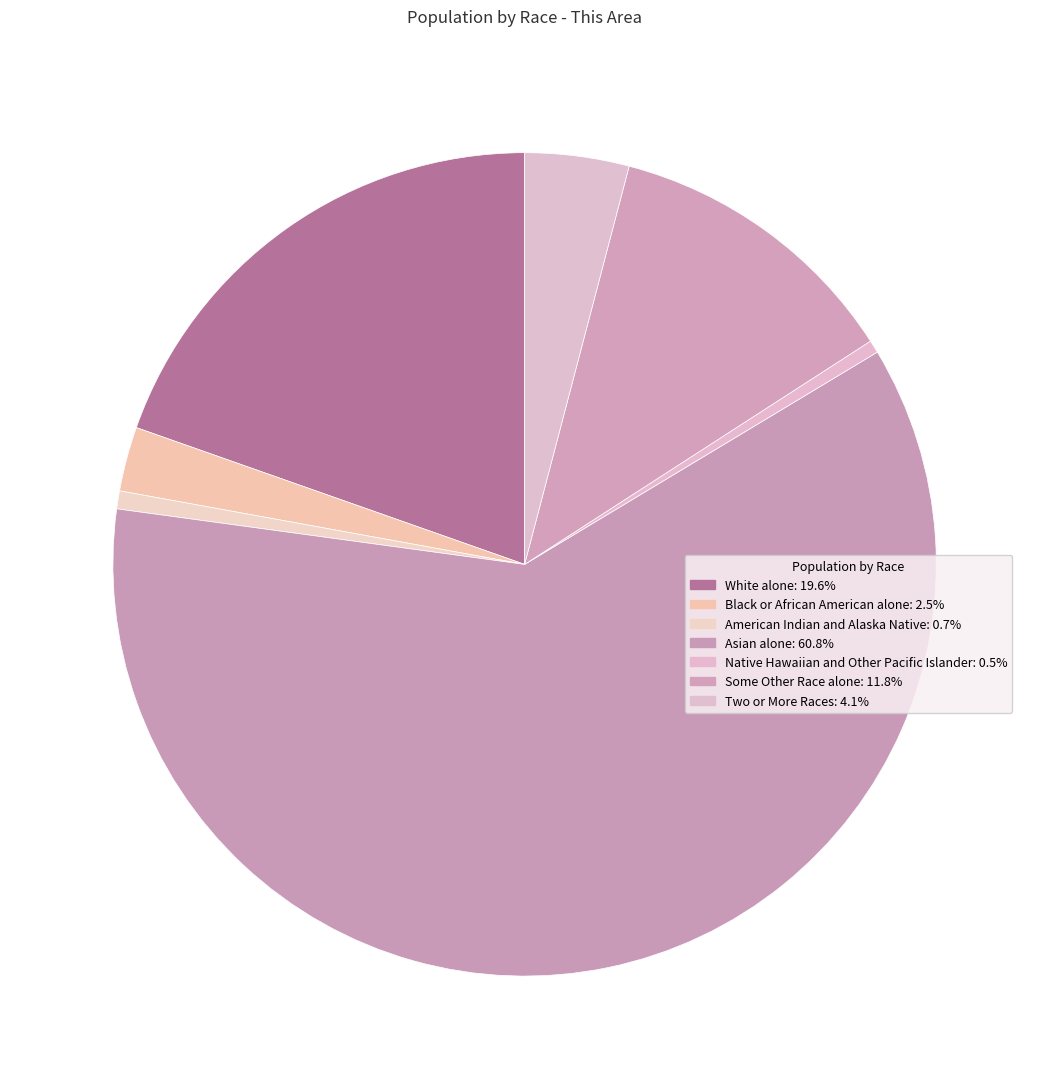

To the nearest percent, what portion does Two or More Races represent?

4%